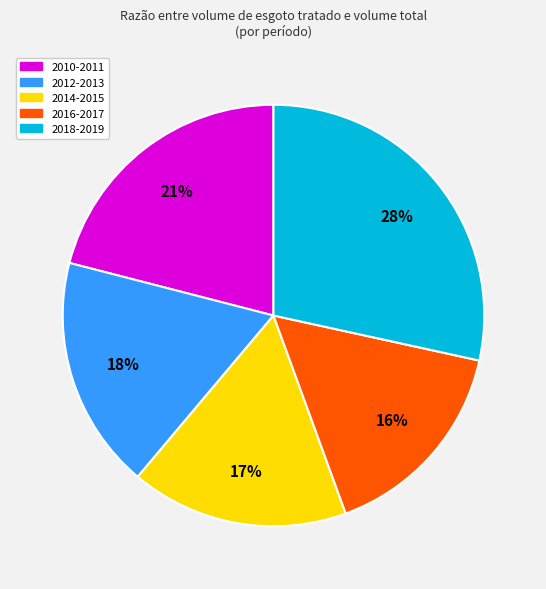

How many segments does this pie chart have?

5